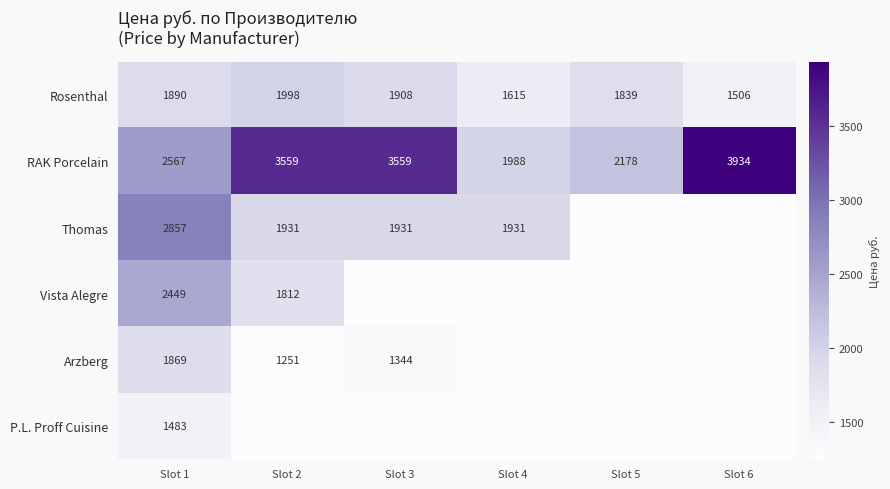

What is the highest value of the Rosenthal series?

1998